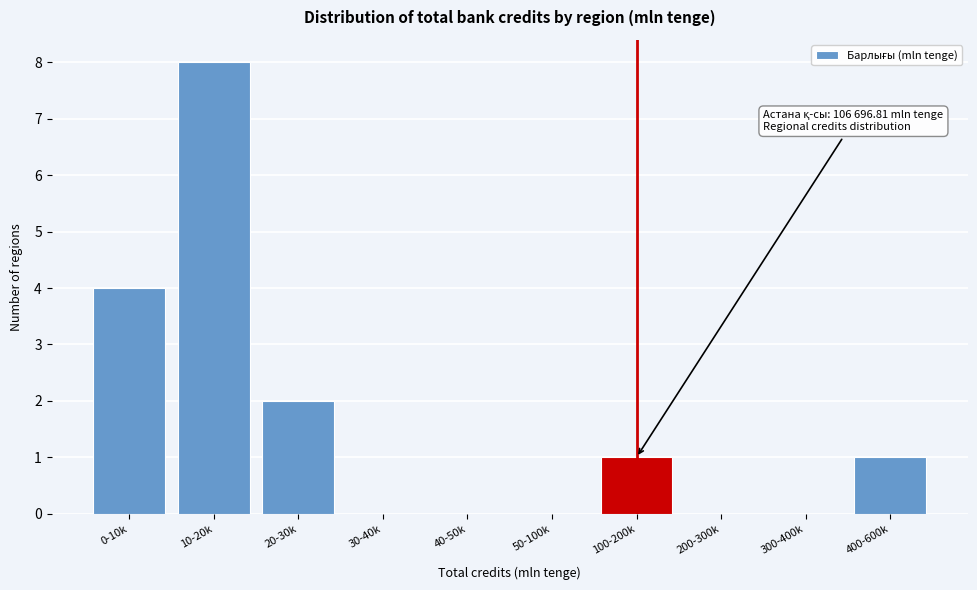

Reading left to right, transcribe all the data shown in this chart.

0-10k=4	10-20k=8	20-30k=2	30-40k=0	40-50k=0	50-100k=0	100-200k=1	200-300k=0	300-400k=0	400-600k=1